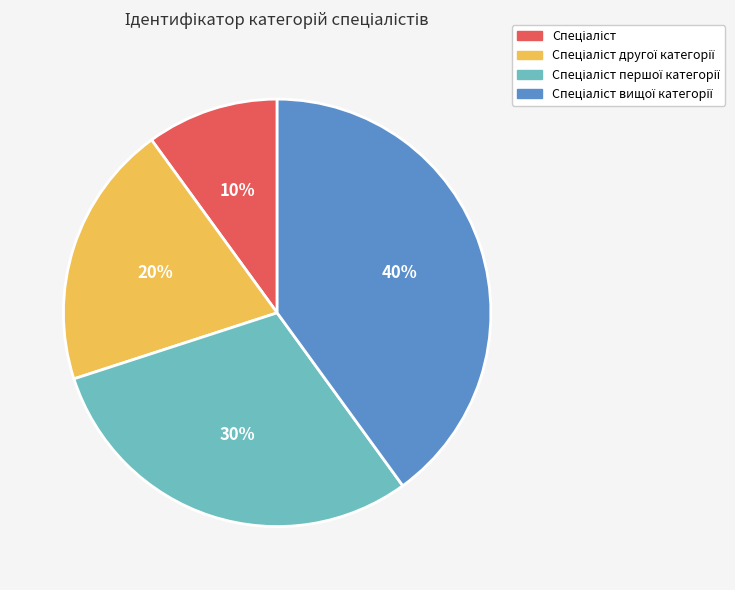

To the nearest percent, what is the average slice percentage?

25%